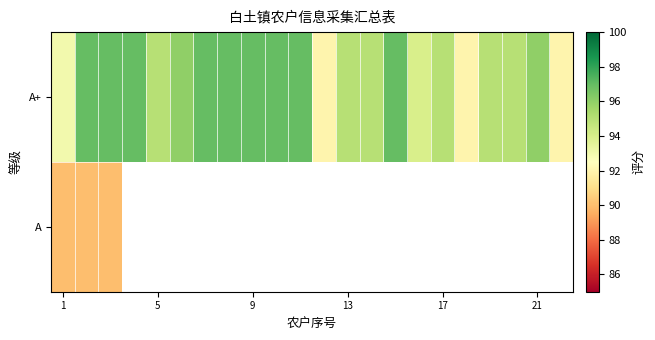

Which has a higher value, 5 or 13?

5